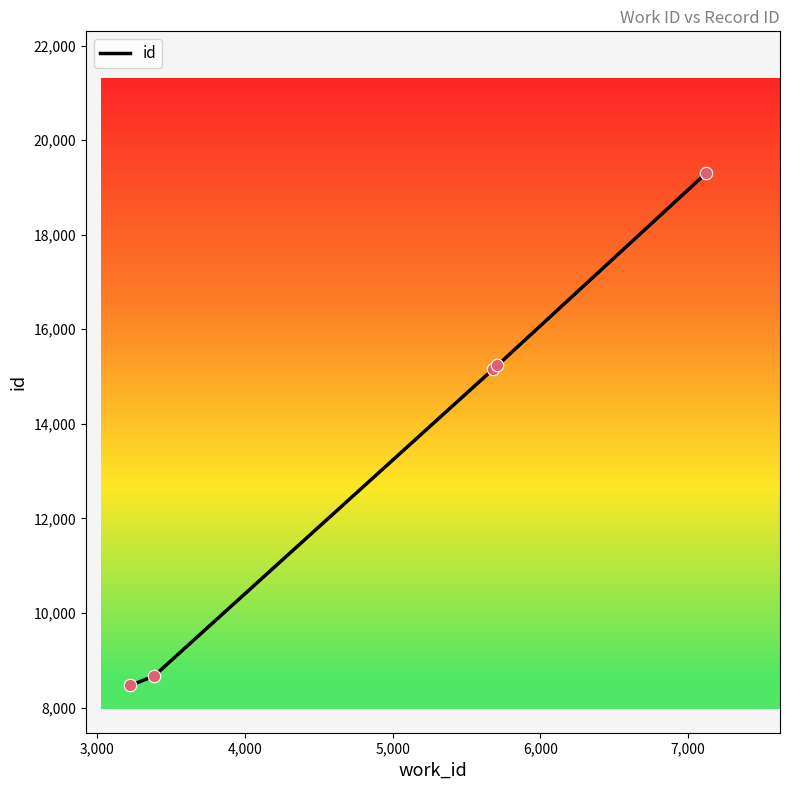

What is the difference between the second highest and second lowest values?

6573